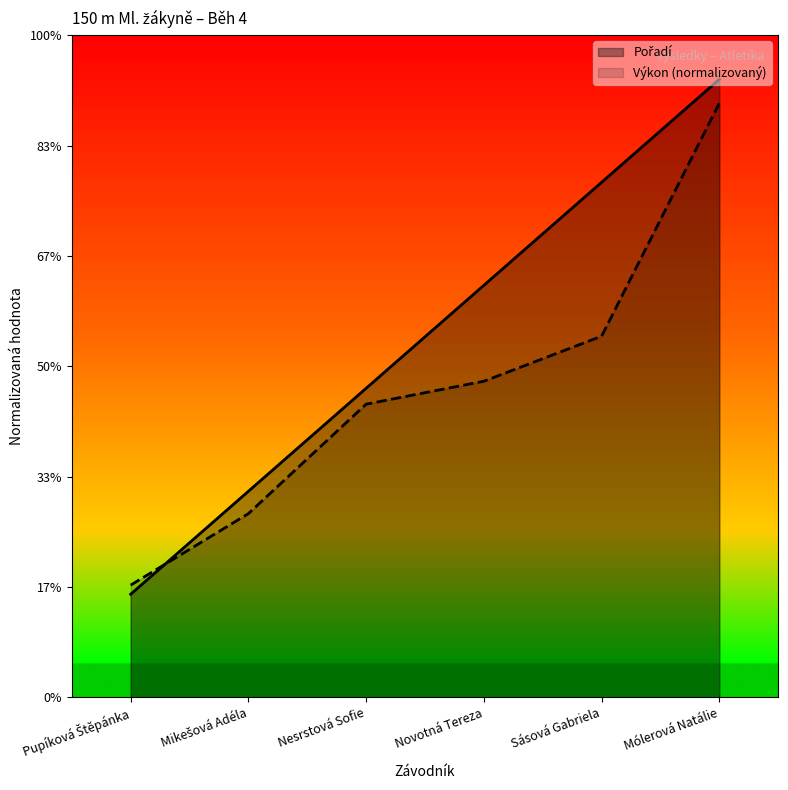

True or false: Pořadí and Výkon cross at least once.

True